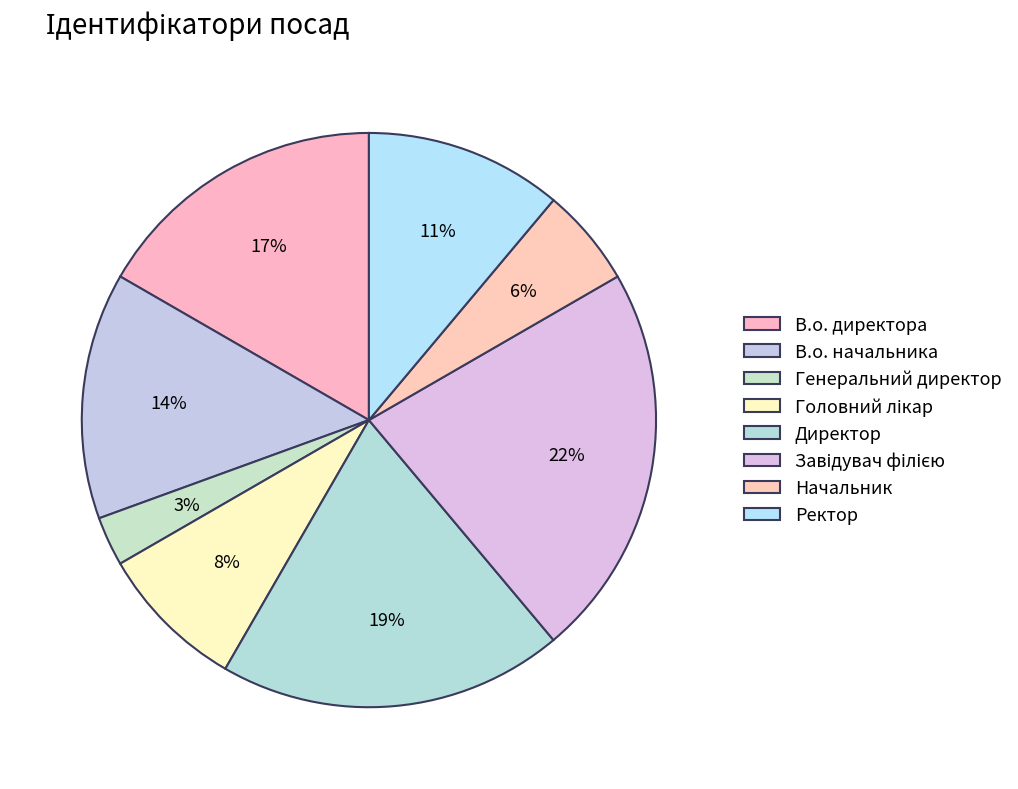

Combined, what portion of the pie is Директор and Головний лікар?

27.8%